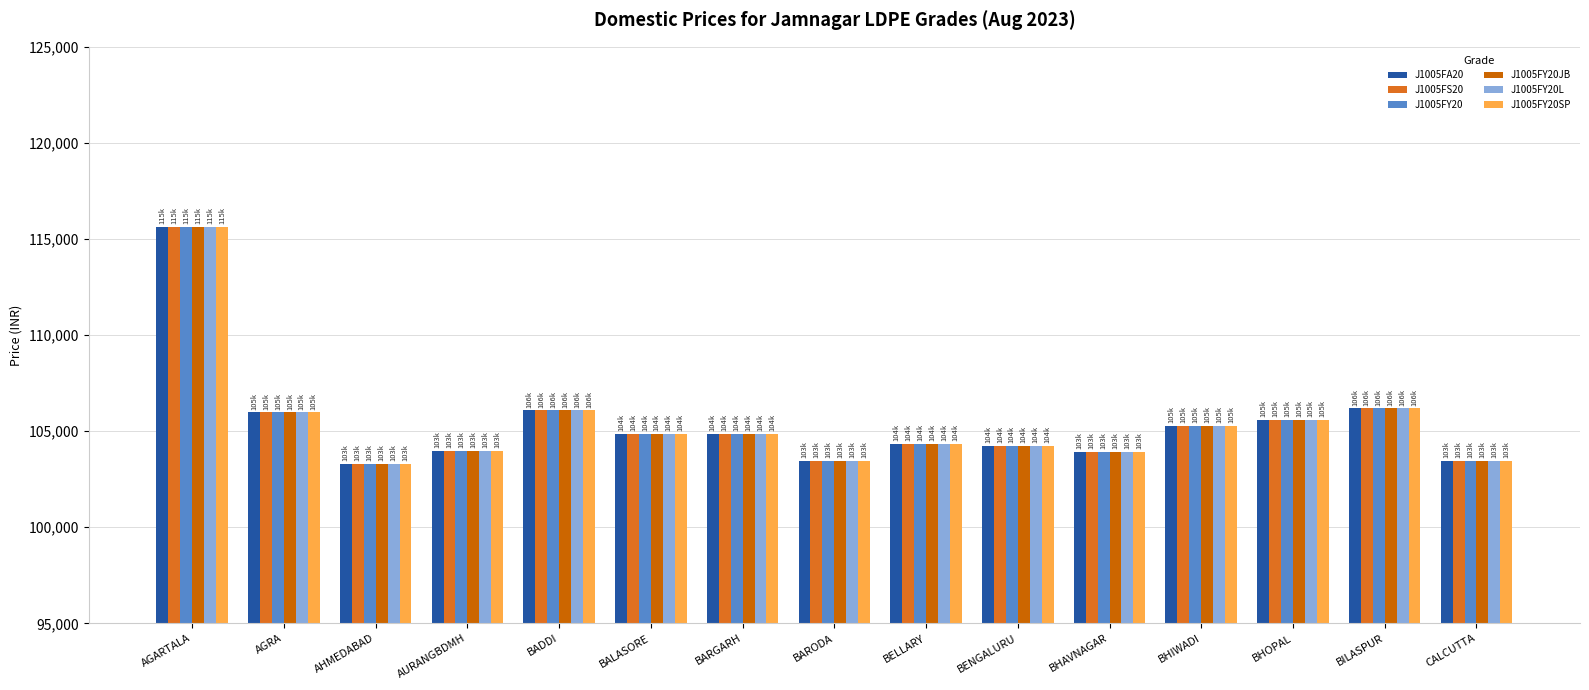

Which has a higher value, AGRA or BELLARY?

AGRA